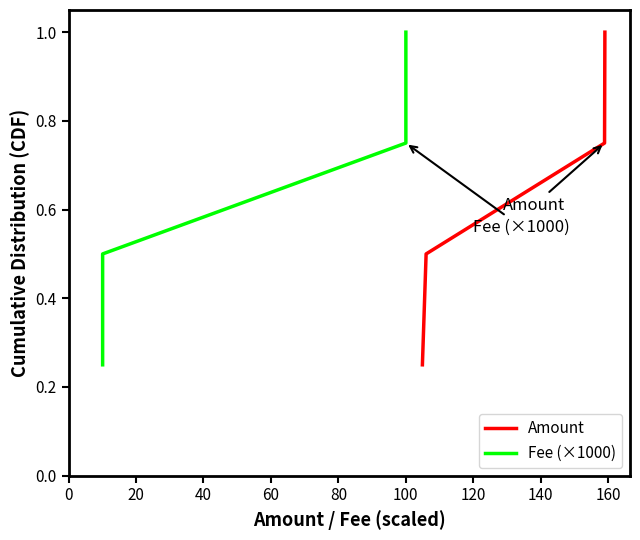

Does the chart have visible grid lines?

No